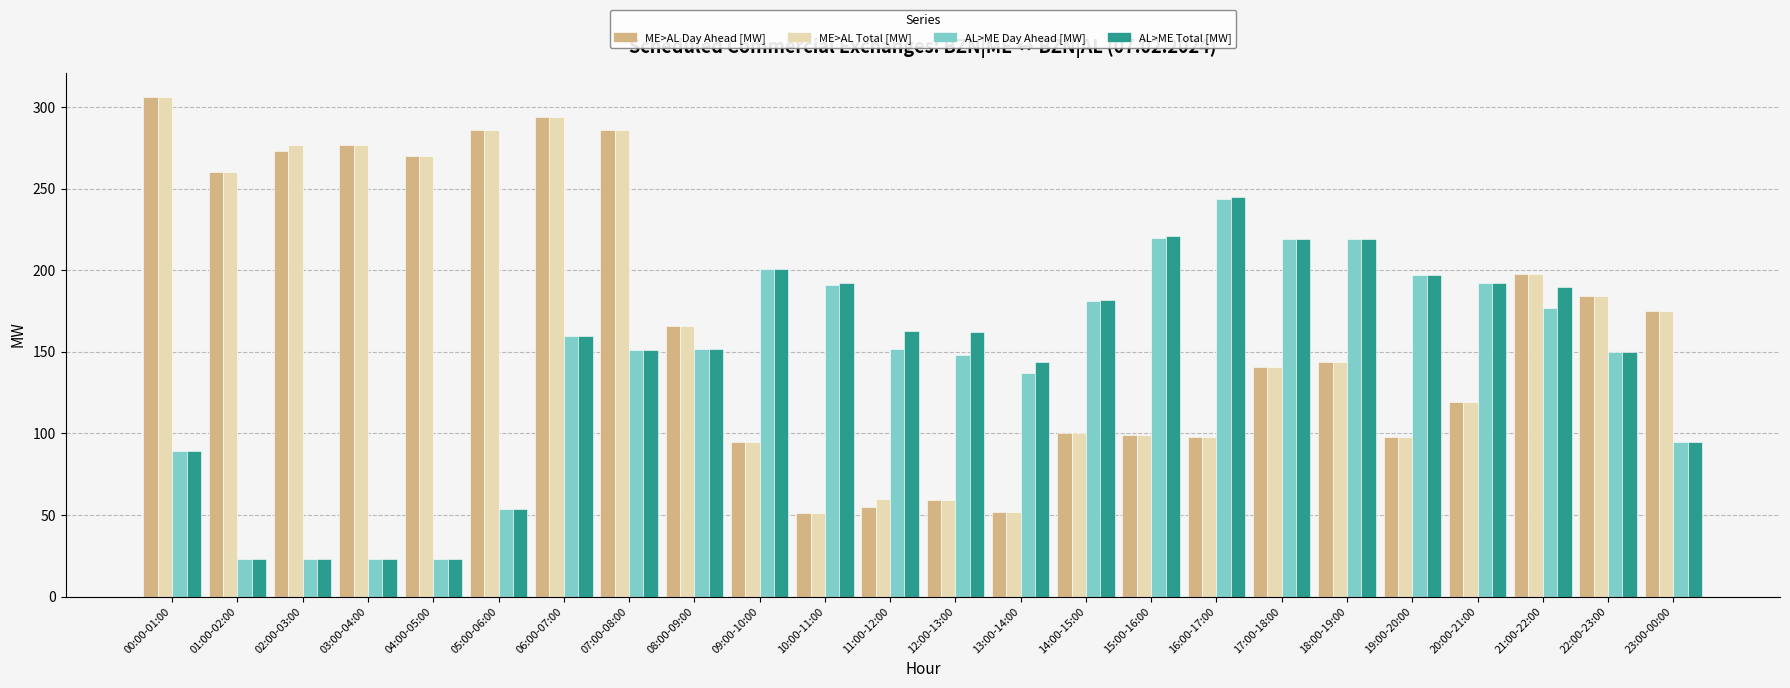

At which category is the sum across all series the highest?

06:00-07:00